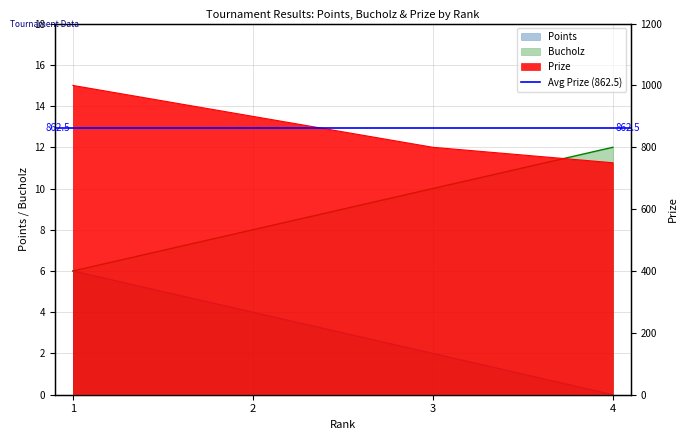

How many lines are shown in the chart?

3